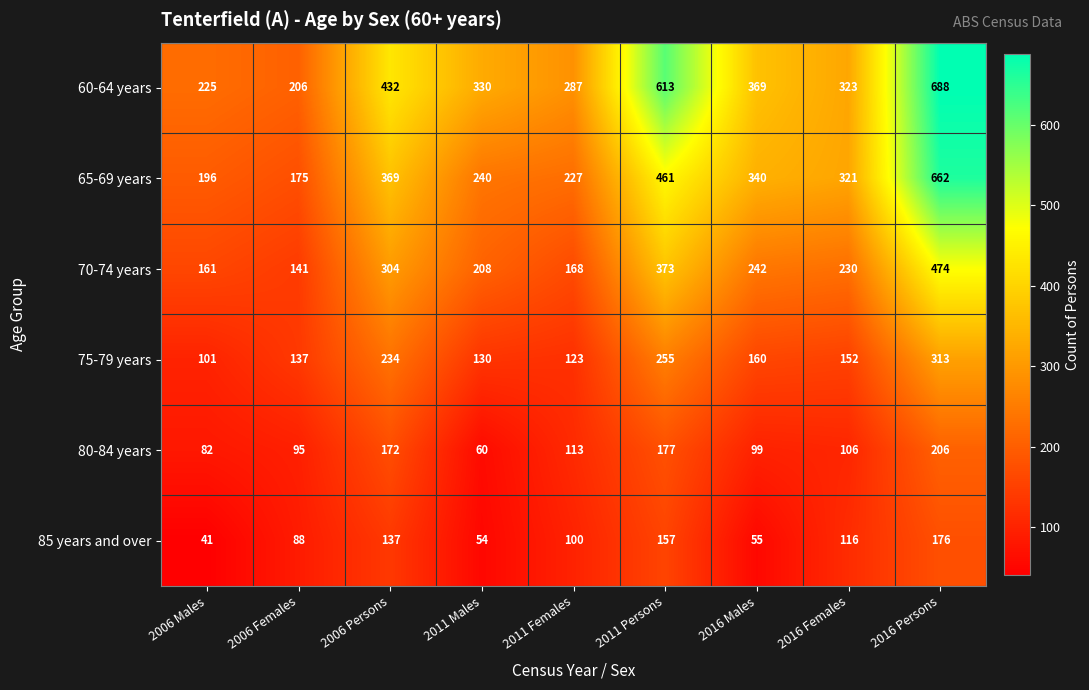

What is the spread (max minus min) of values at 2011 Females?

187